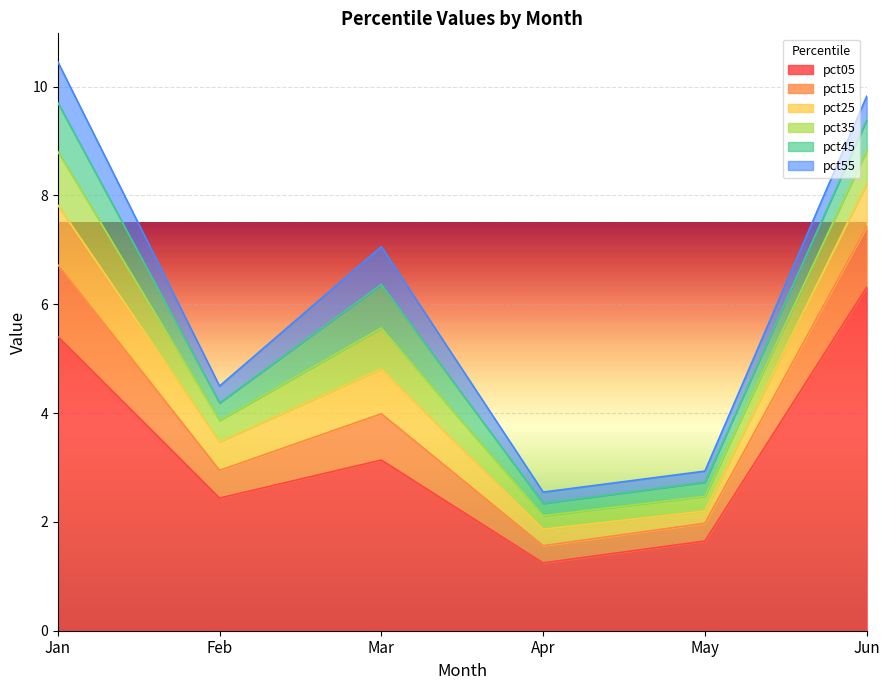

What is the value of the pct35 point at the 2nd from the left?

0.4